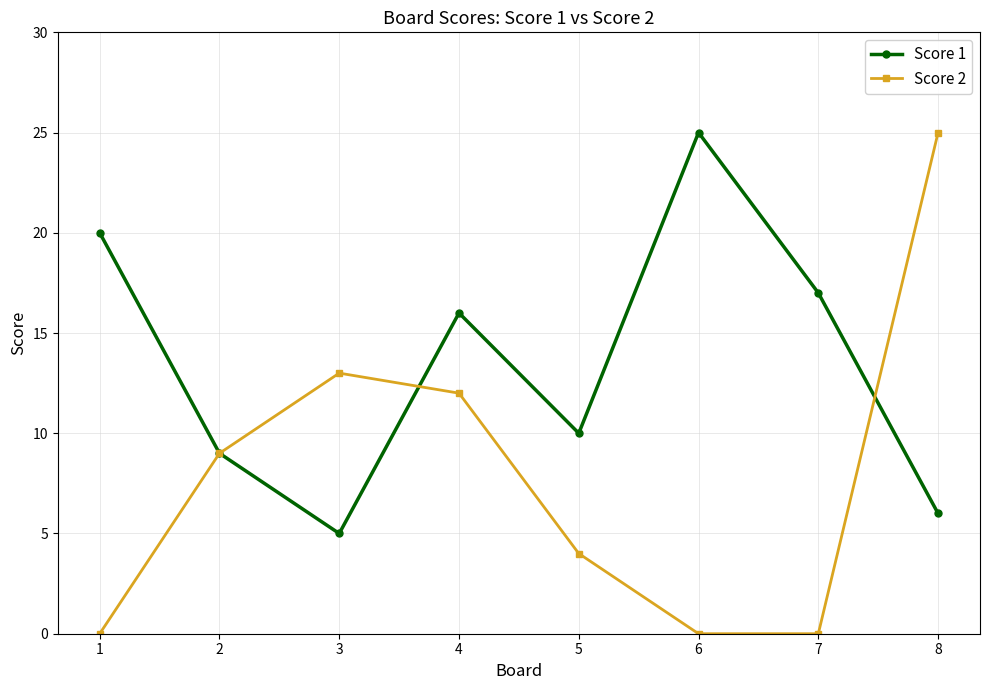

How many distinct data groups are displayed?

2